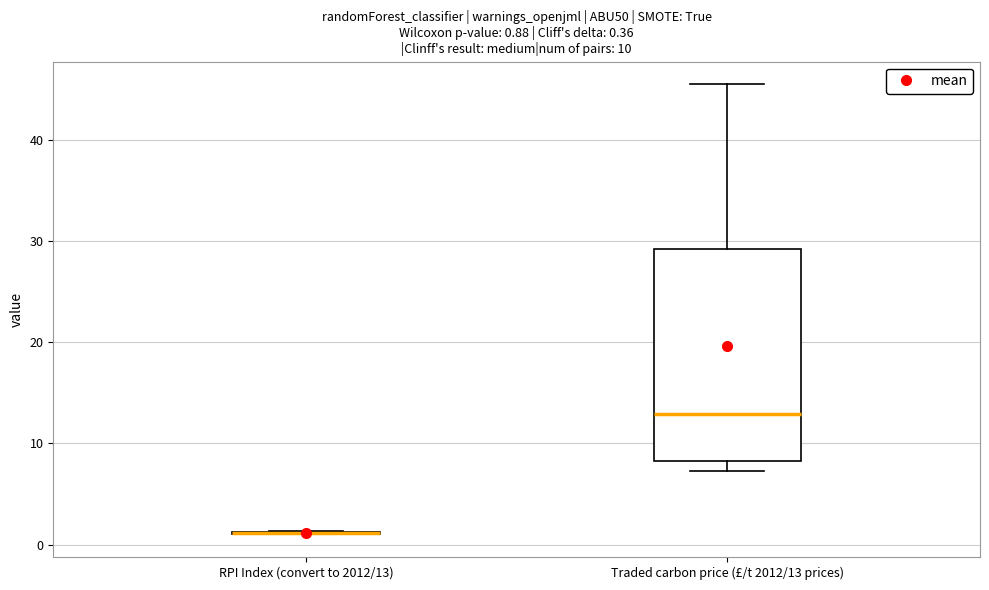

Comparing the boxes themselves (not the whiskers), which one is the tallest?

Traded carbon price (£/t 2012/13 prices)